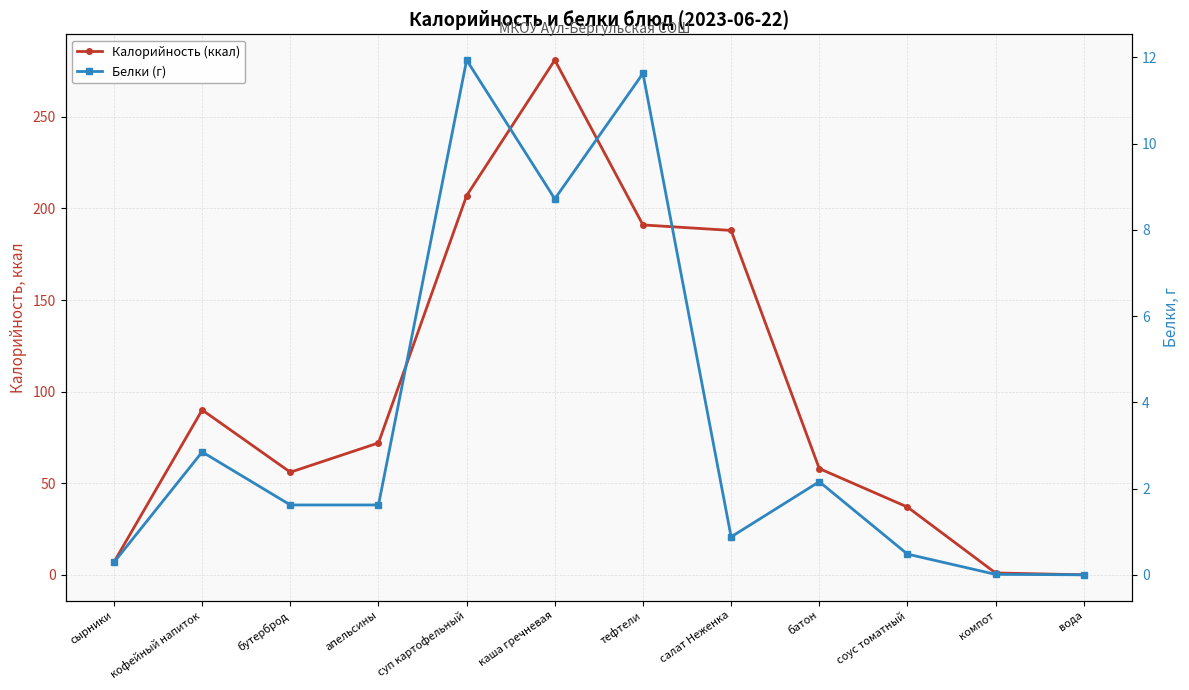

At which category is the sum across all series the highest?

каша гречневая